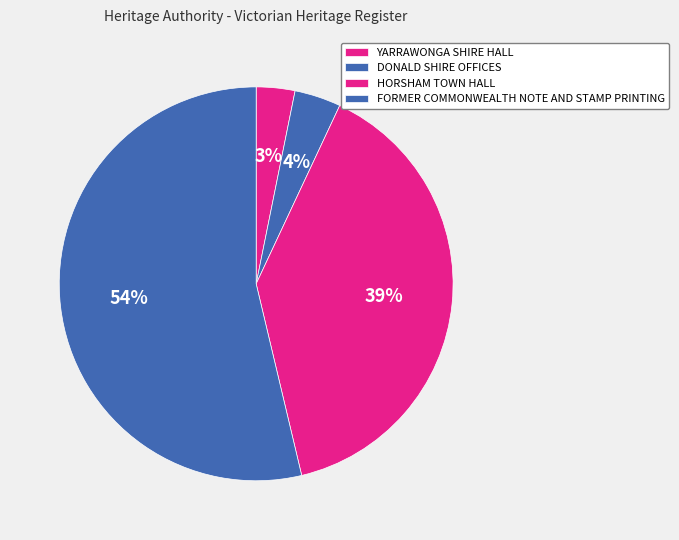

Approximately how many times larger is the value at DONALD SHIRE OFFICES compared to HORSHAM TOWN HALL?

0.1